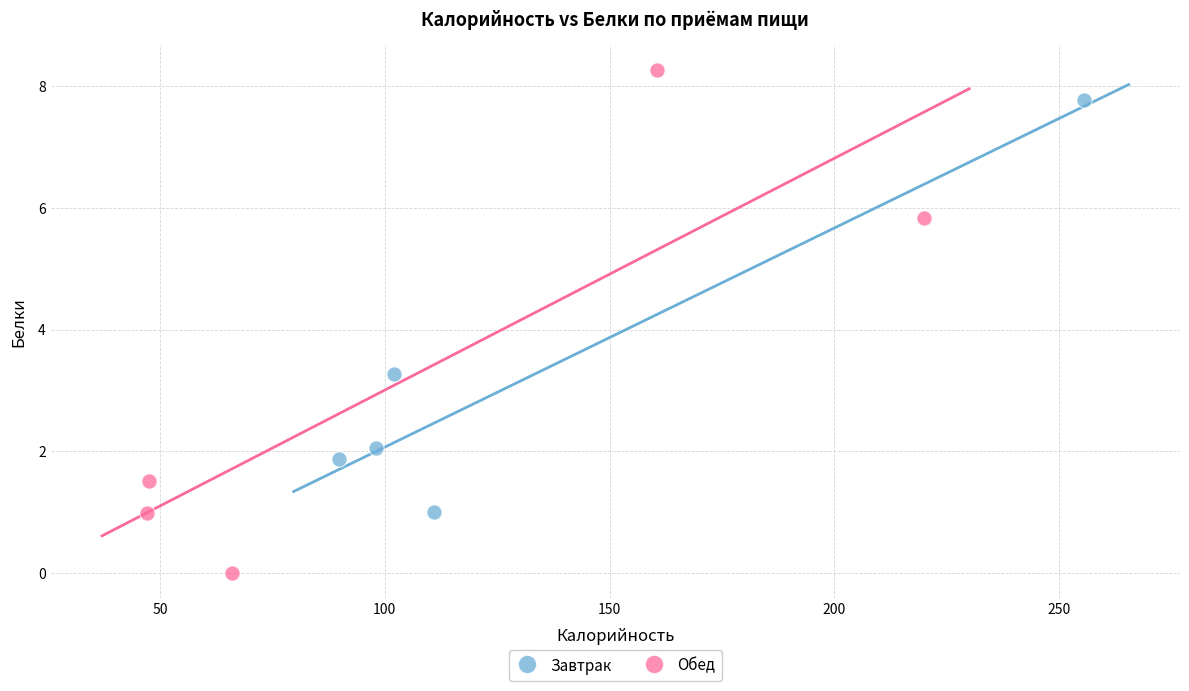

Which series has the widest spread of Y values?

Обед